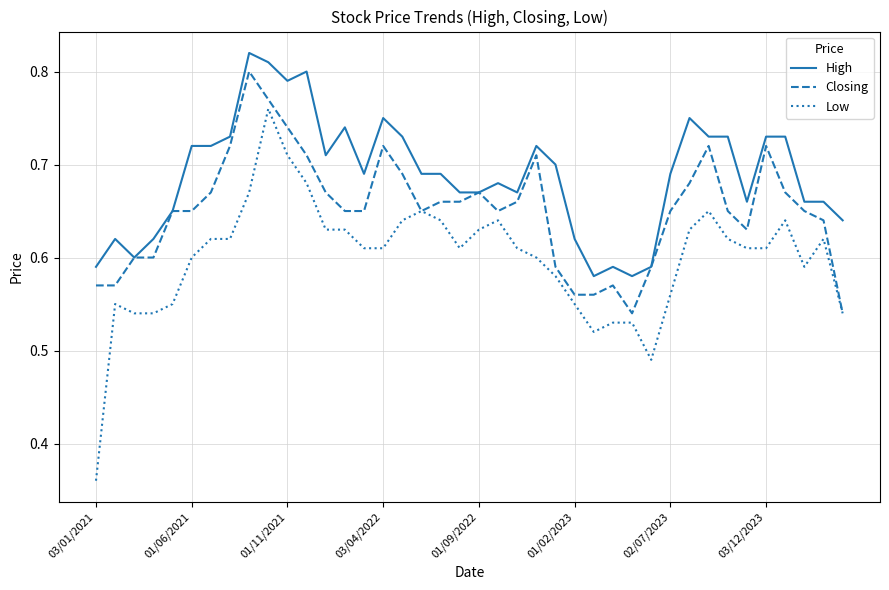

True or false: Low and High cross at least once.

False